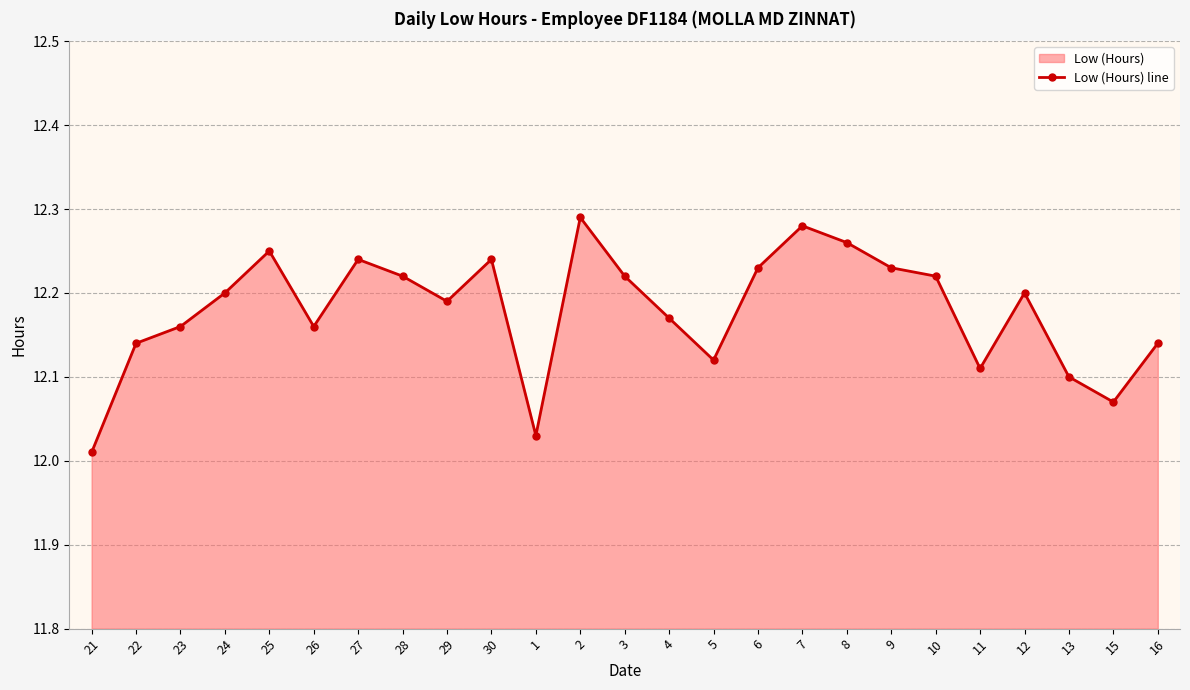

True or false: the data has more than 0 interior local peaks.

True